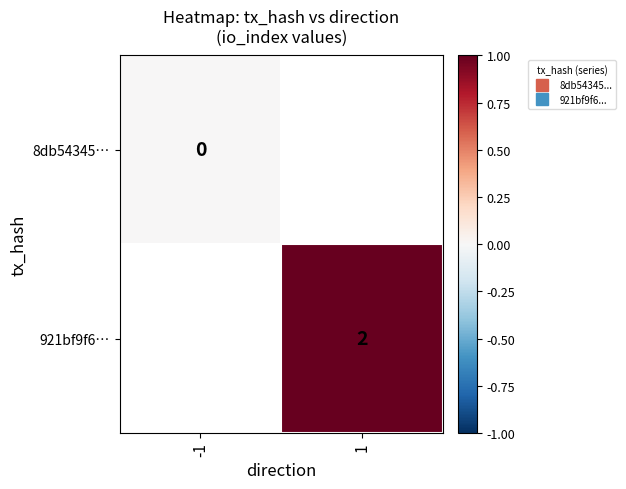

How many categories are shown in the chart?

2